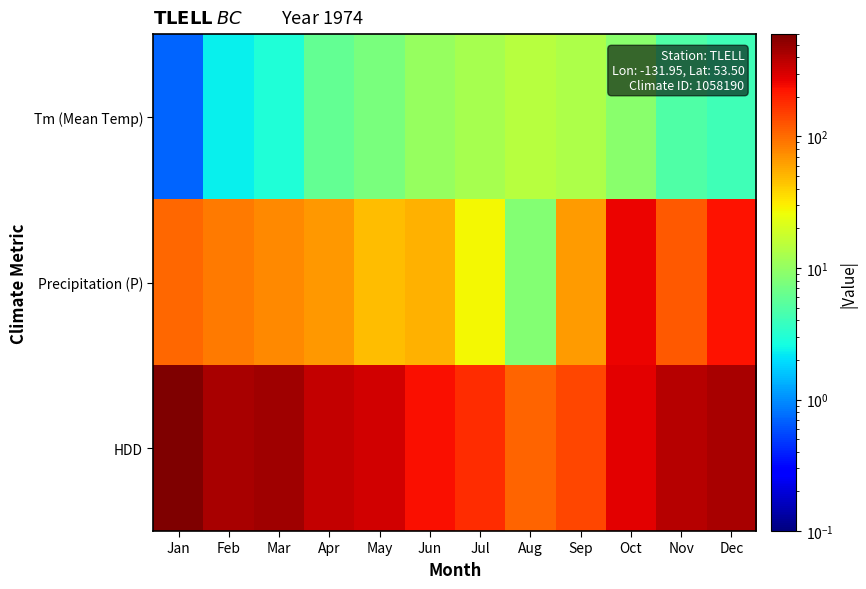

What is the total value across all series at Dec?

665.2